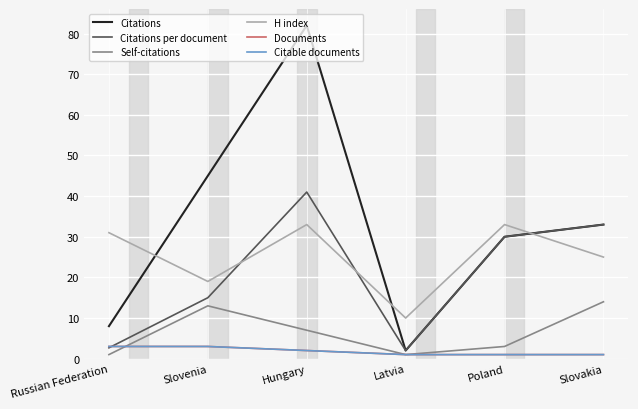

Reading left to right, what are all the values shown in this chart?

Citations: 8.0	45.0	82.0	2.0	30.0	33.0
Citations per document: 2.7	15.0	41.0	2.0	30.0	33.0
Self-citations: 1.0	13.0	7.0	1.0	3.0	14.0
H index: 31.0	19.0	33.0	10.0	33.0	25.0
Documents: 3.0	3.0	2.0	1.0	1.0	1.0
Citable documents: 3.0	3.0	2.0	1.0	1.0	1.0